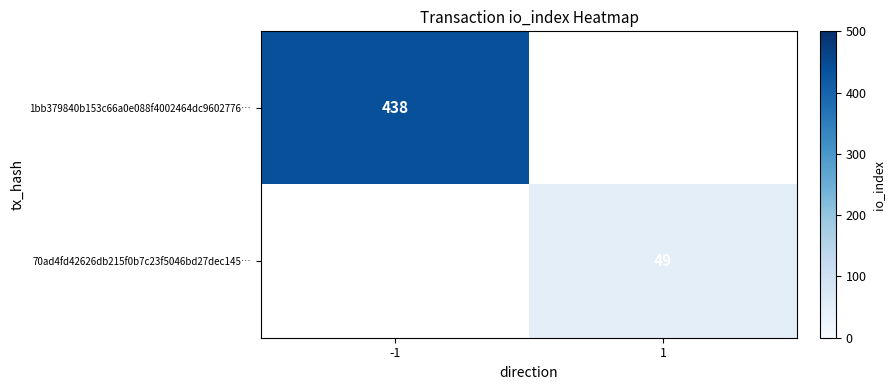

The 1bb379840b153c66a0e088f4002464dc9602776… series shows 438 at -1. True or false?

True